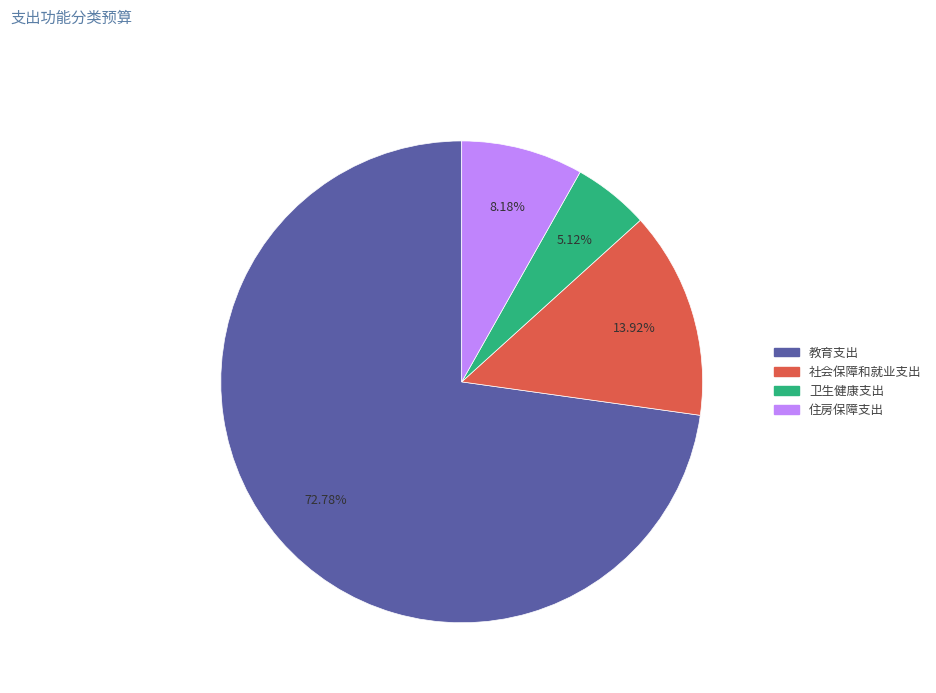

Is it true that 教育支出 is 73% of the pie?

True